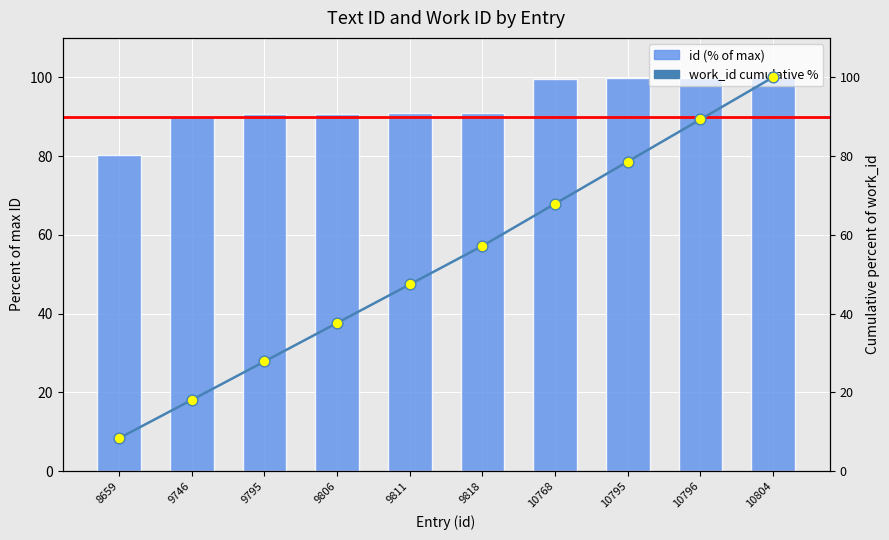

Is the value of work_id cumulative % at 9806 greater than the value of id (% of max) at 8659?

No